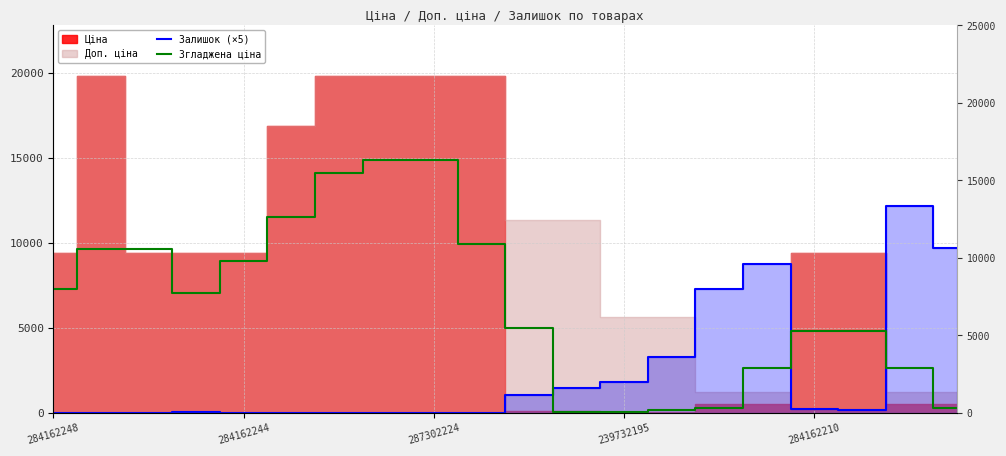

How many values in the Згладжена ціна series exceed 7062?

10